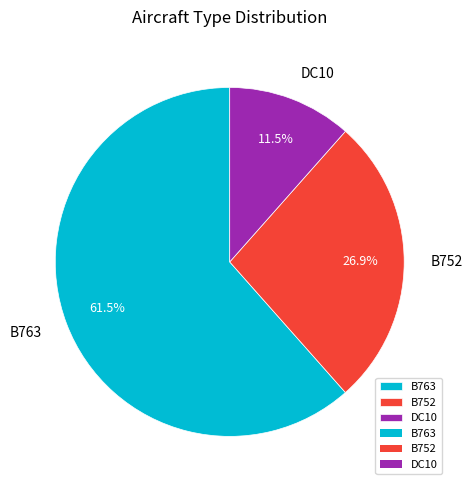

Between DC10 and B763, which is larger?

B763